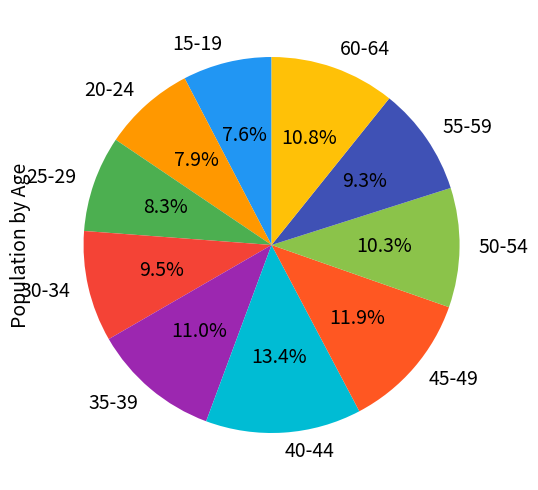

The 45-49 slice represents 12% of the pie. True or false?

True